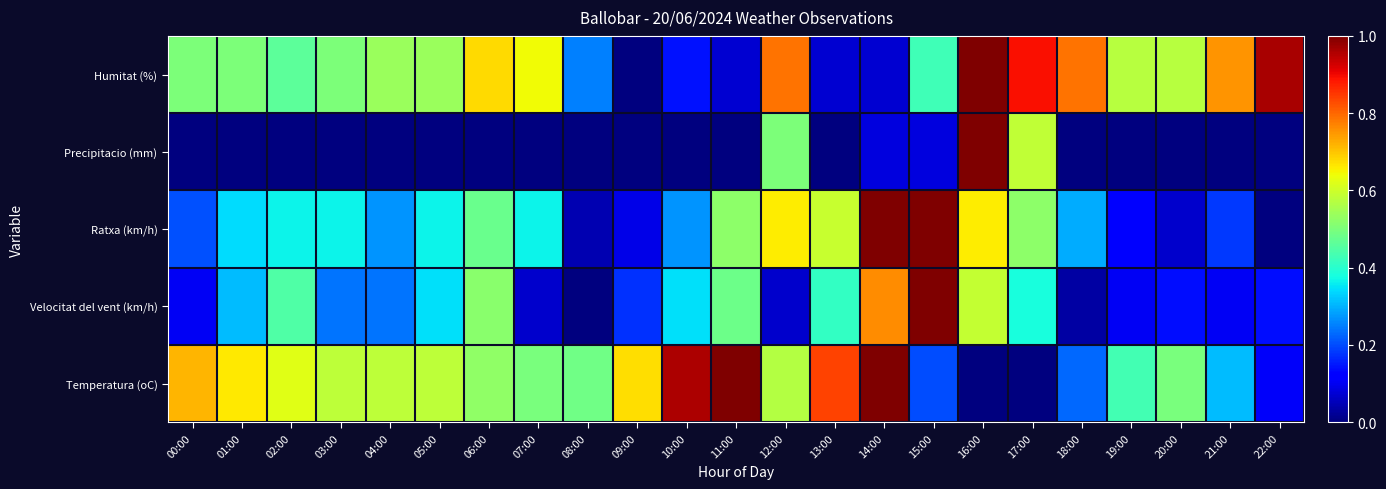

At which category is the sum across all series the highest?

16:00